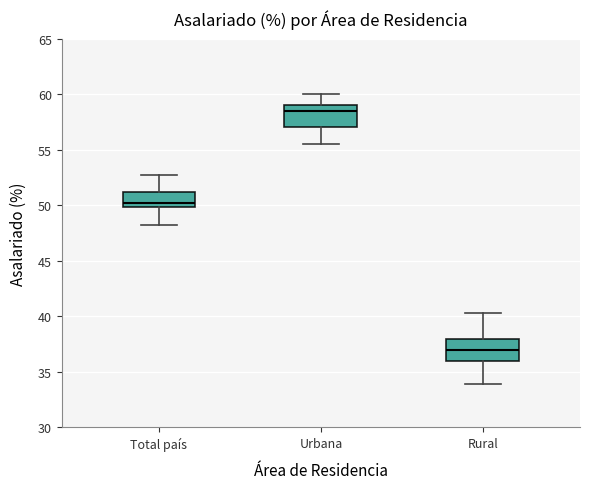

Where is the lower edge of the box for Urbana on the y-axis? The values are not printed on the chart, so give them approximately, as read against the axis.

57.0